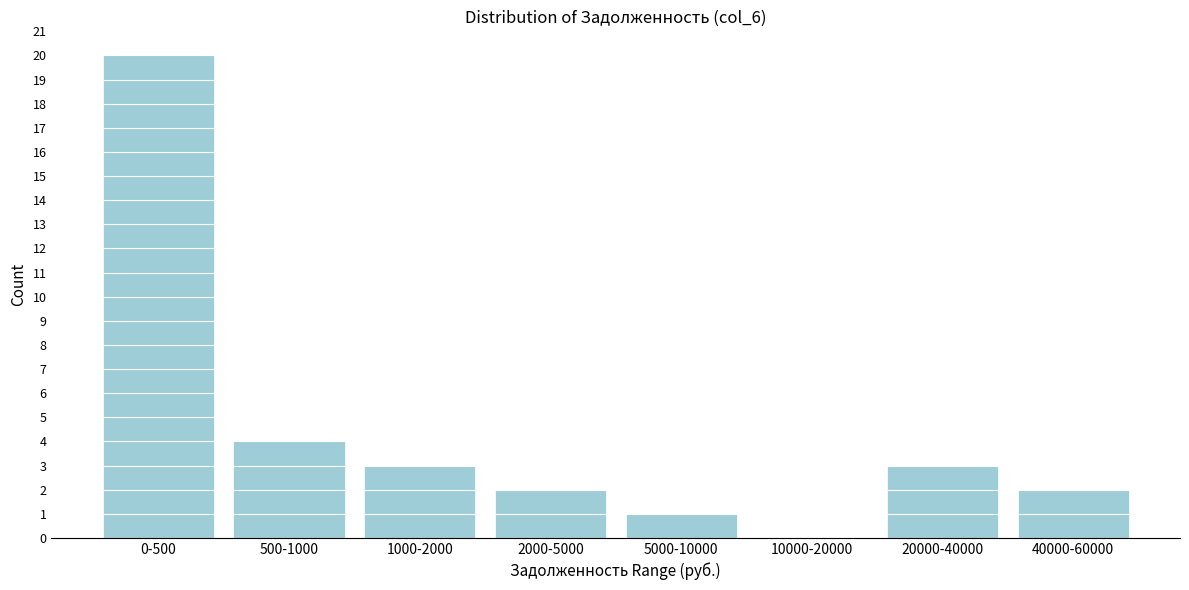

Reading left to right, list all the values displayed in this chart.

0-500=20	500-1000=4	1000-2000=3	2000-5000=2	5000-10000=1	10000-20000=0	20000-40000=3	40000-60000=2